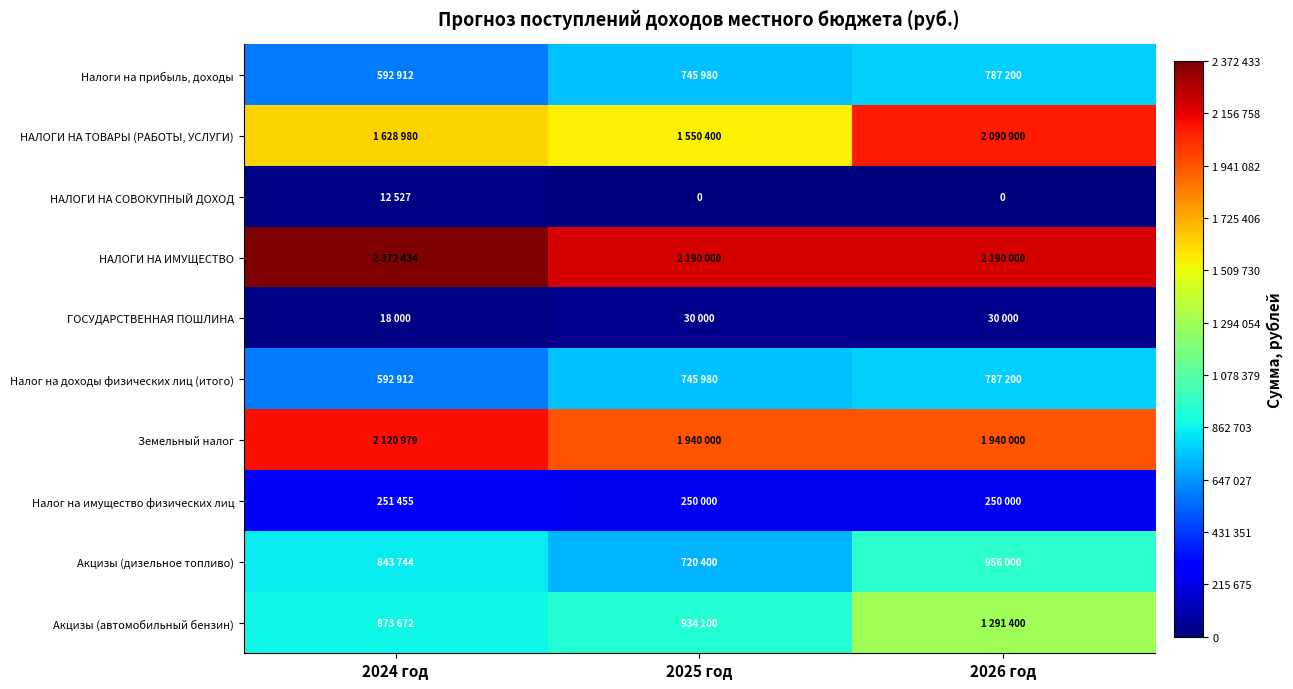

Where is ГОСУДАРСТВЕННАЯ ПОШЛИНА nearest to the value 24000?

2024 год